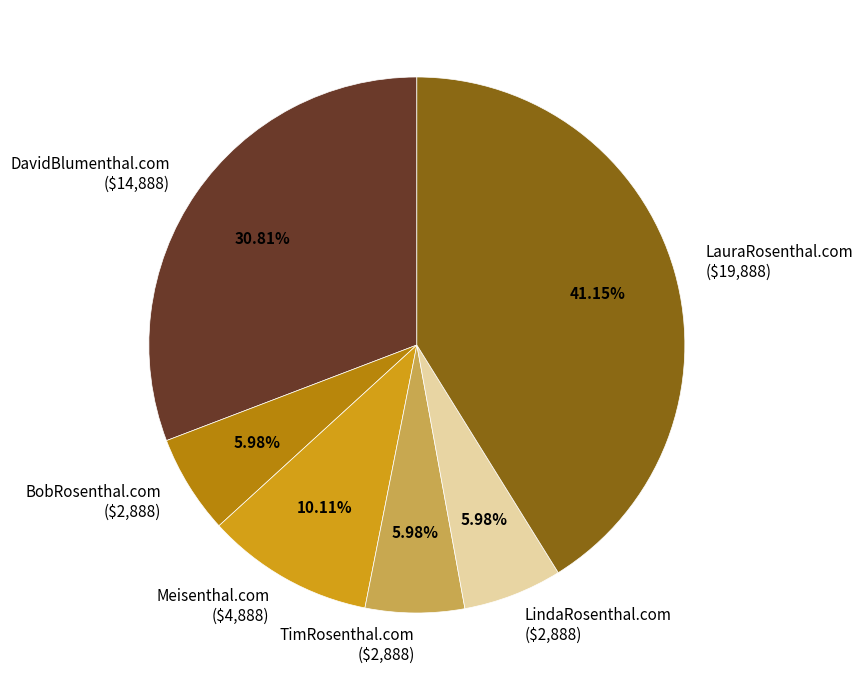

To the nearest percent, what percentage of the pie is LauraRosenthal.com?

41%